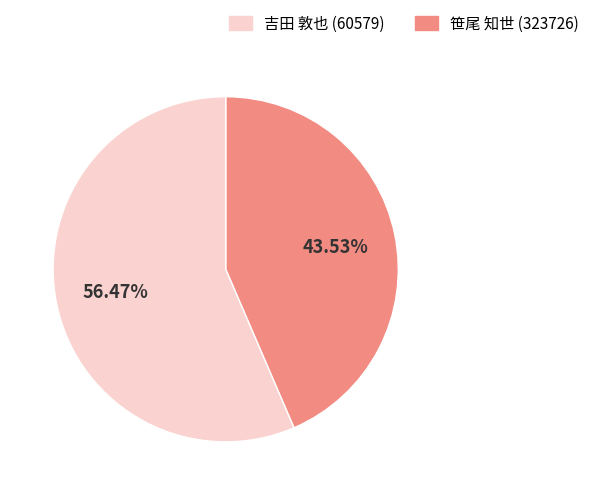

To the nearest percent, what is the average slice percentage?

50%